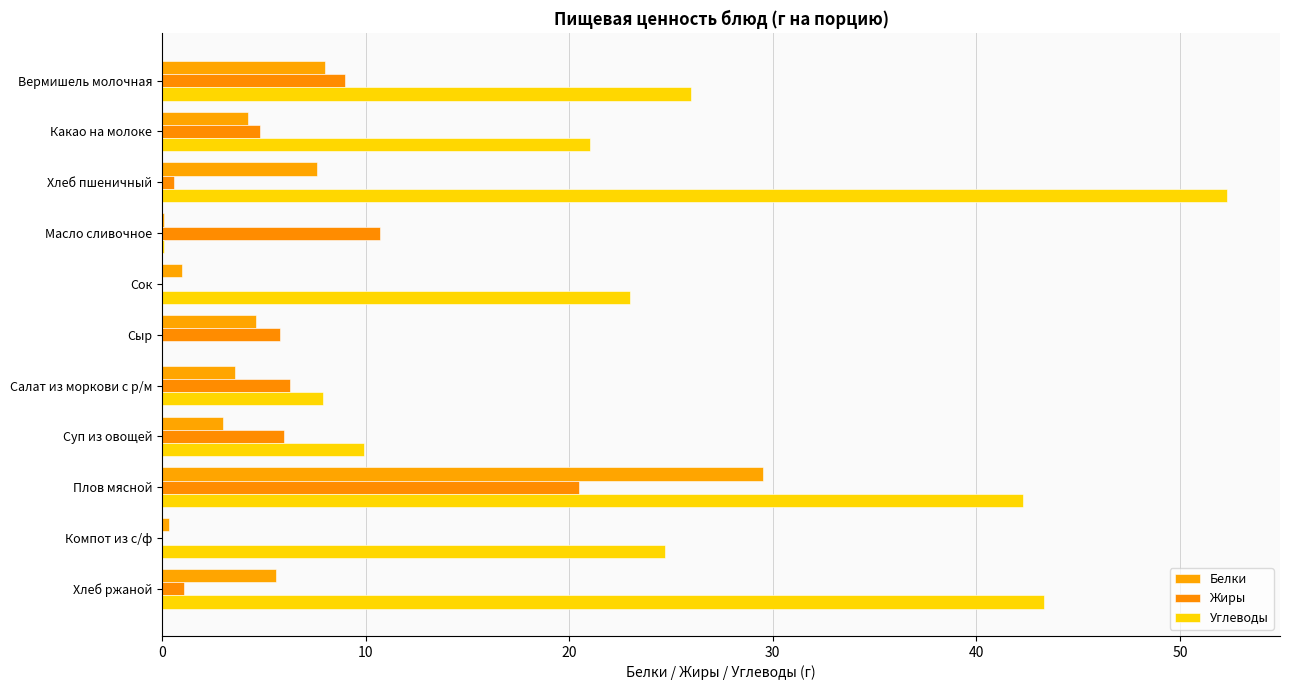

Count the number of data series in this chart.

3